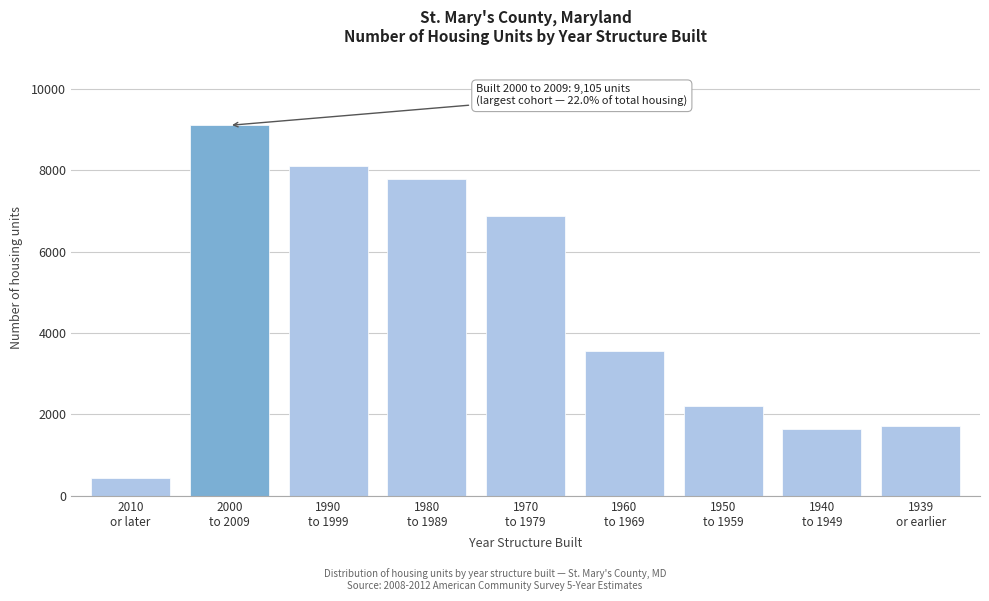

Reading right to left, transcribe all the data shown in this chart.

1717	1652	2204	3569	6887	7776	8105	9105	429